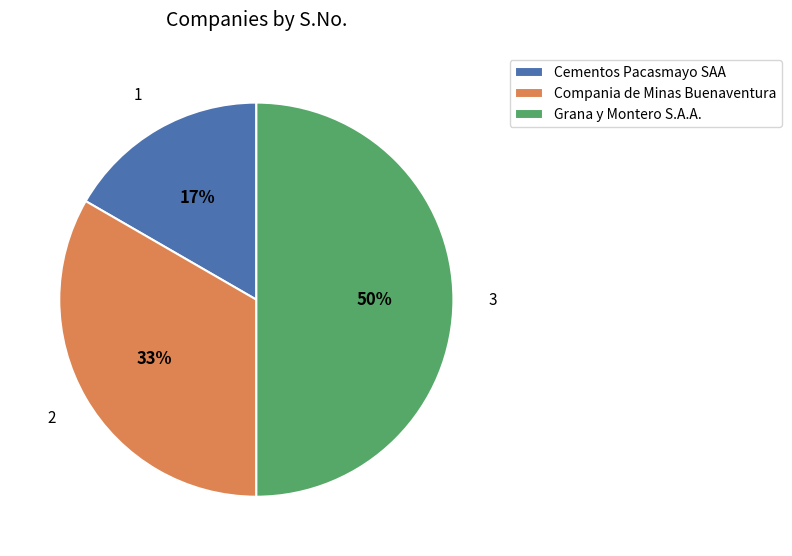

To the nearest percent, what portion does Compania de Minas Buenaventura represent?

33%